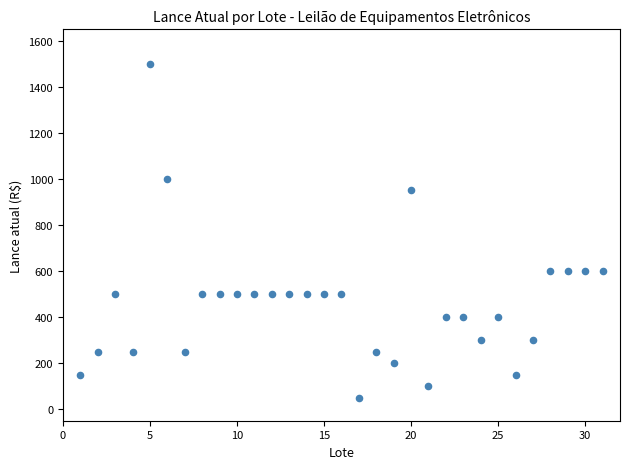

What is the range of X values (max minus min)?

30